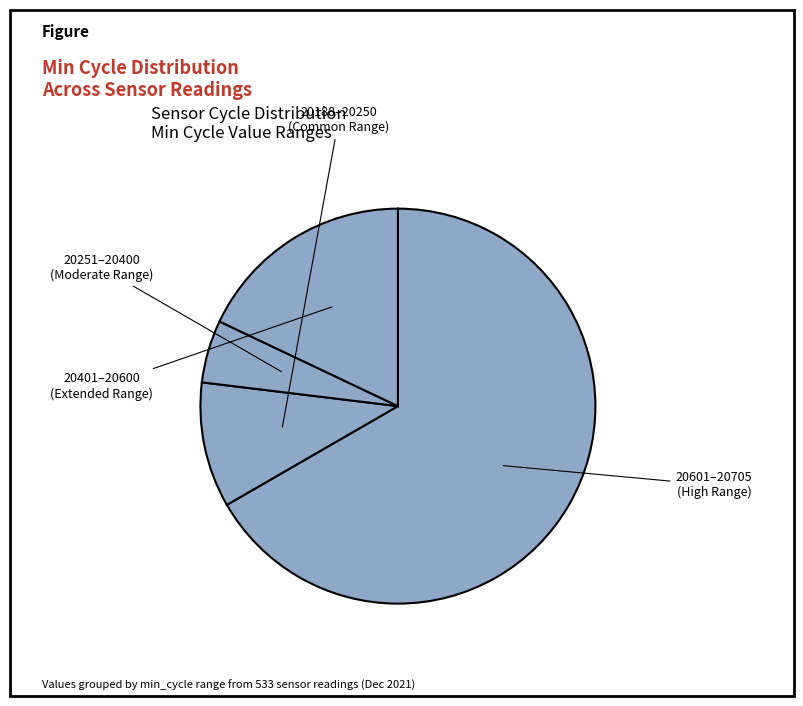

How many segments does this pie chart have?

4